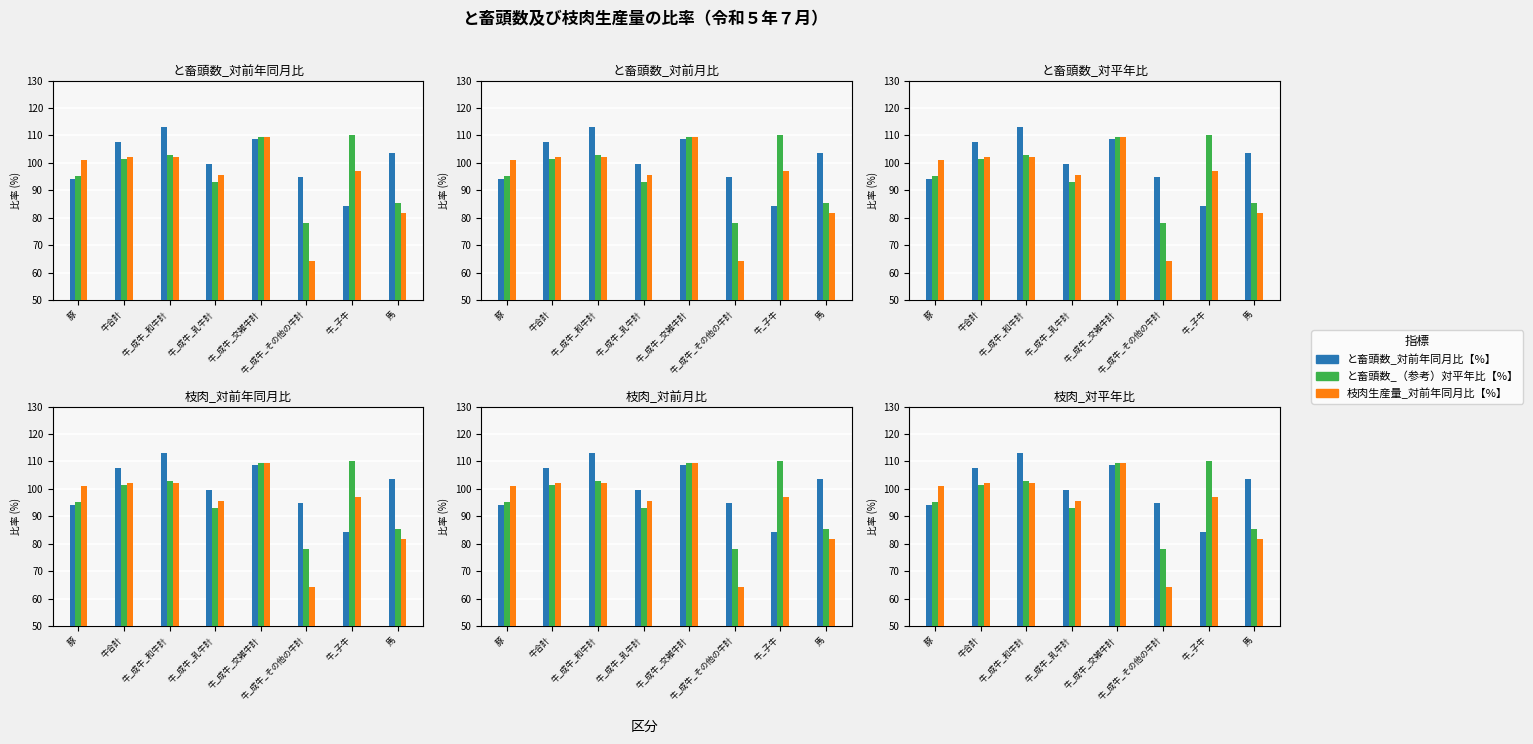

At which label does と畜頭数_対前月比【%】 first exceed 103?

牛合計